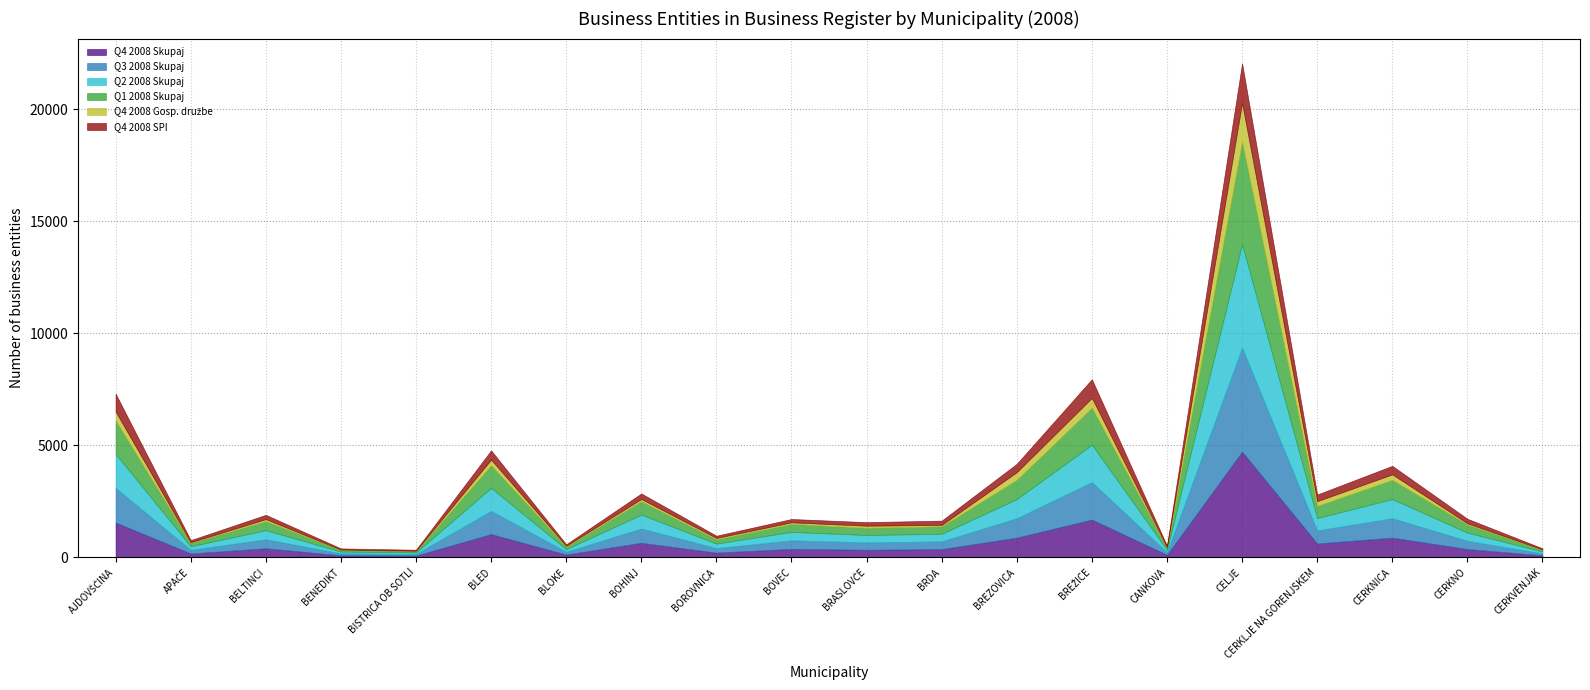

Reading left to right, transcribe all the data shown in this chart.

Q4 2008 Skupaj: 1554	170	403	86	76	1035	123	648	207	377	337	365	879	1685	112	4717	616	878	368	88
Q3 2008 Skupaj: 1545	165	404	87	73	1041	123	639	204	381	330	346	867	1673	111	4649	585	867	369	88
Q2 2008 Skupaj: 1519	158	404	83	69	1024	120	618	201	375	330	339	858	1668	112	4613	553	856	365	87
Q1 2008 Skupaj: 1495	156	406	83	66	1011	117	600	196	360	323	334	857	1656	111	4573	542	858	365	84
Q4 2008 Gosp. družbe: 400	24	87	8	9	249	30	97	55	68	90	62	341	437	11	1739	210	243	52	8
Q4 2008 SPI: 795	94	192	49	44	414	67	249	101	149	160	190	374	833	58	1769	296	383	202	45